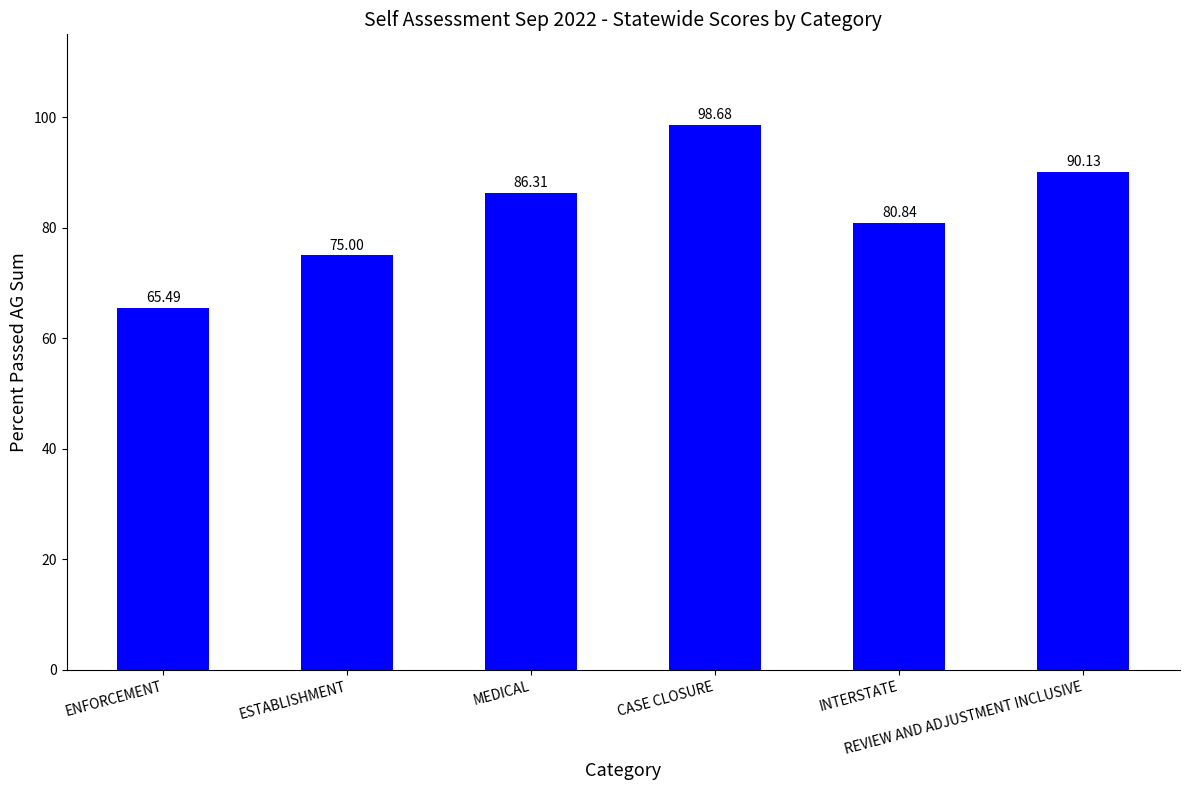

Does the chart contain stacked bars?

No